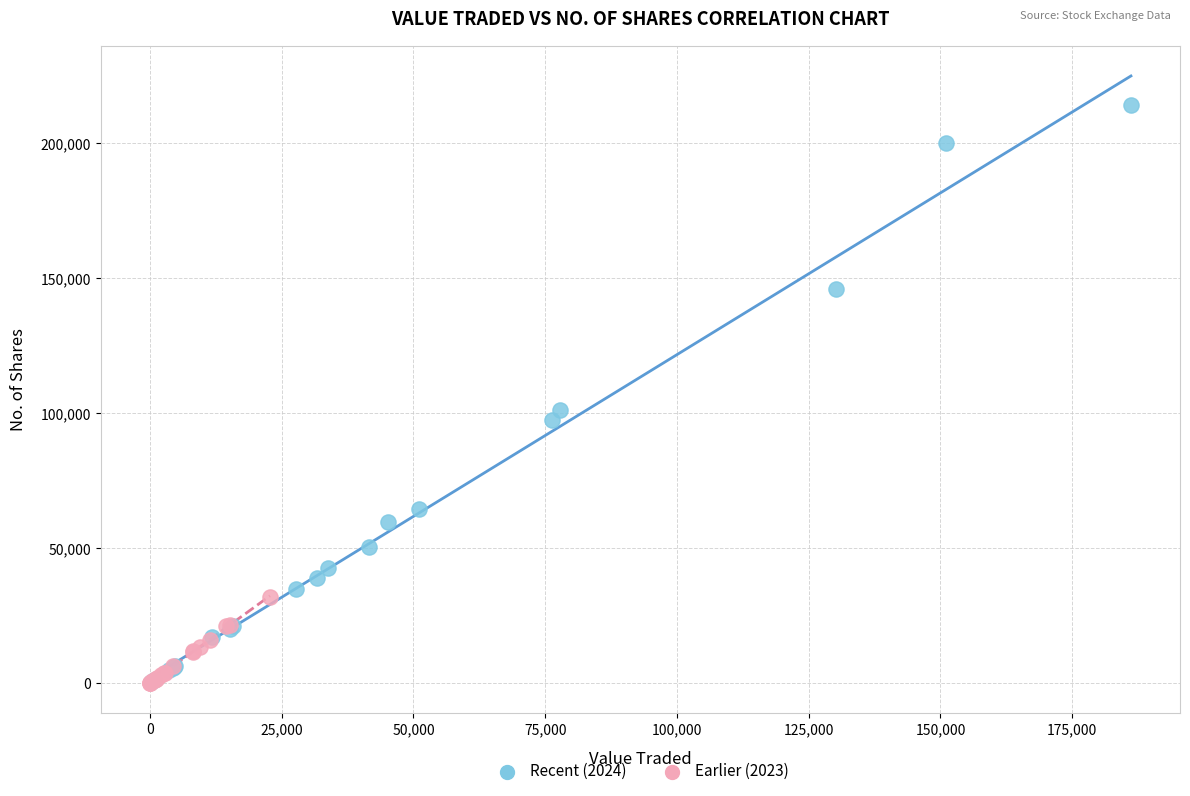

Which series has the widest spread of Y values?

Recent (2024)